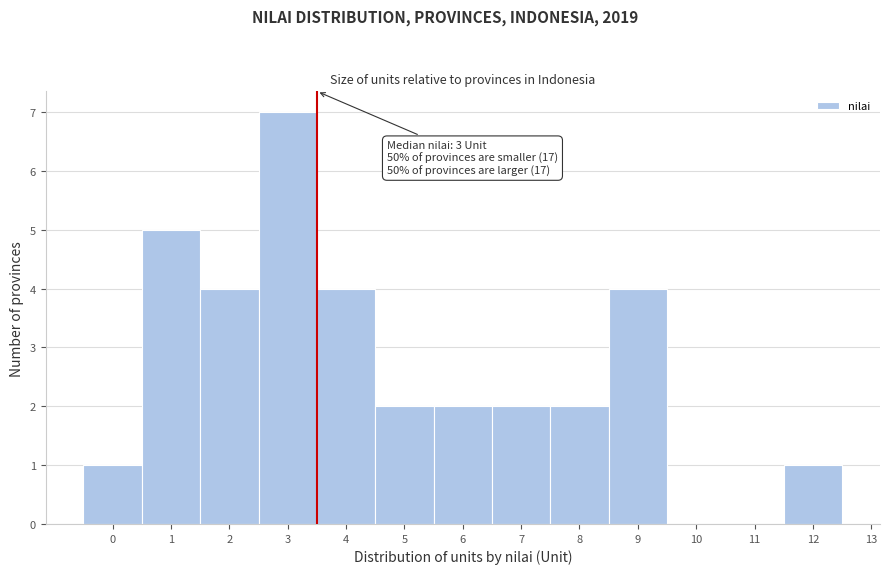

Over which range of the x-axis is the bar tallest?

2.5 to 3.5